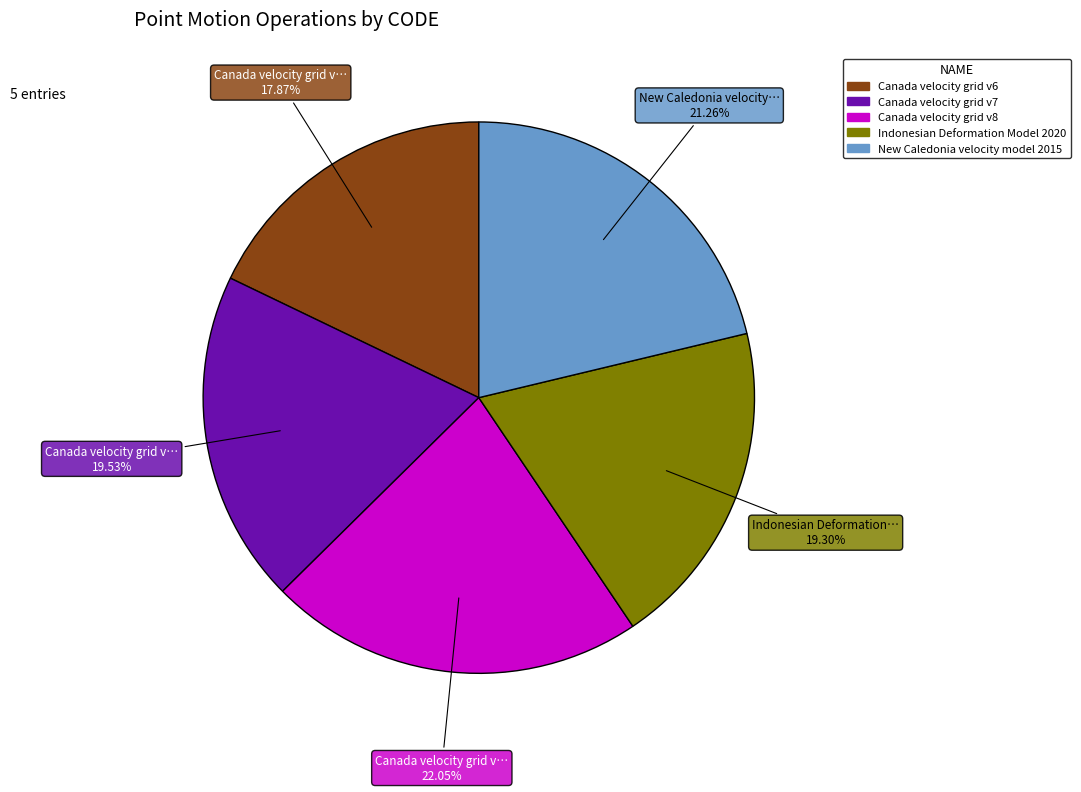

To the nearest percent, what is the combined percentage of New Caledonia velocity model 2015 and Canada velocity grid v8?

43%